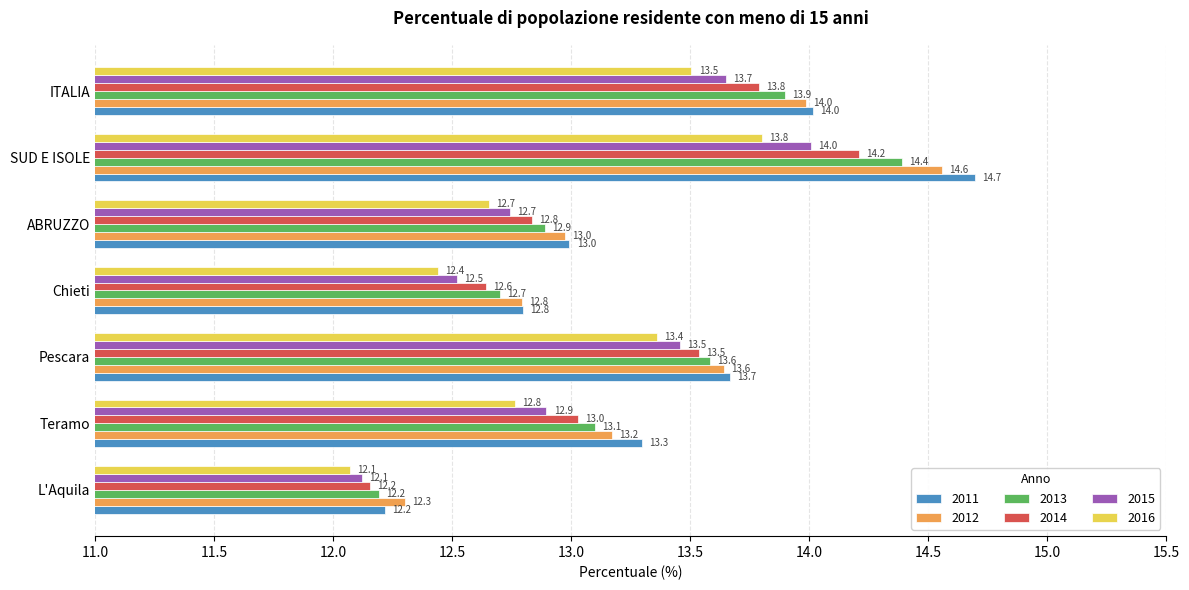

The value of 2013 at ABRUZZO is 5.6. True or false?

False